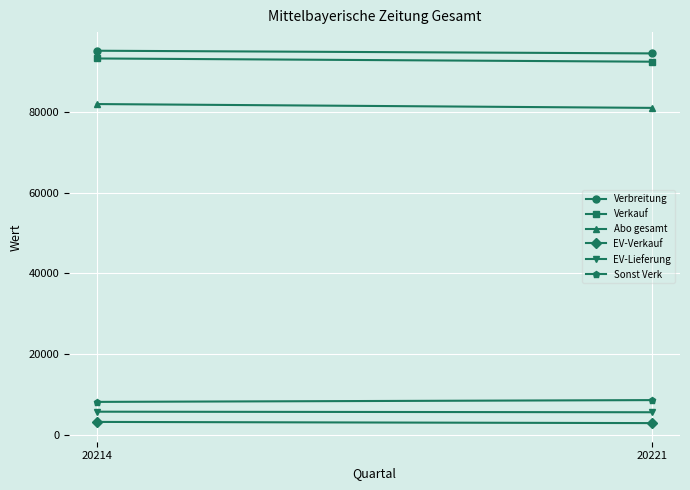

What is the average value of the Sonst Verk series?

8352